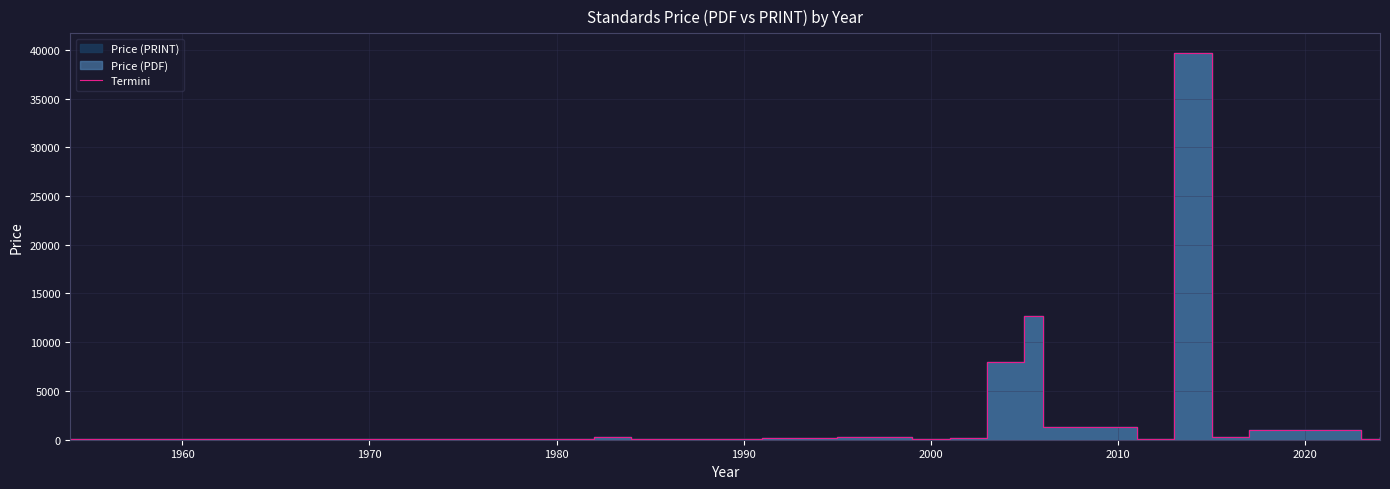

What is the difference between the maximum and minimum values?

39670.6